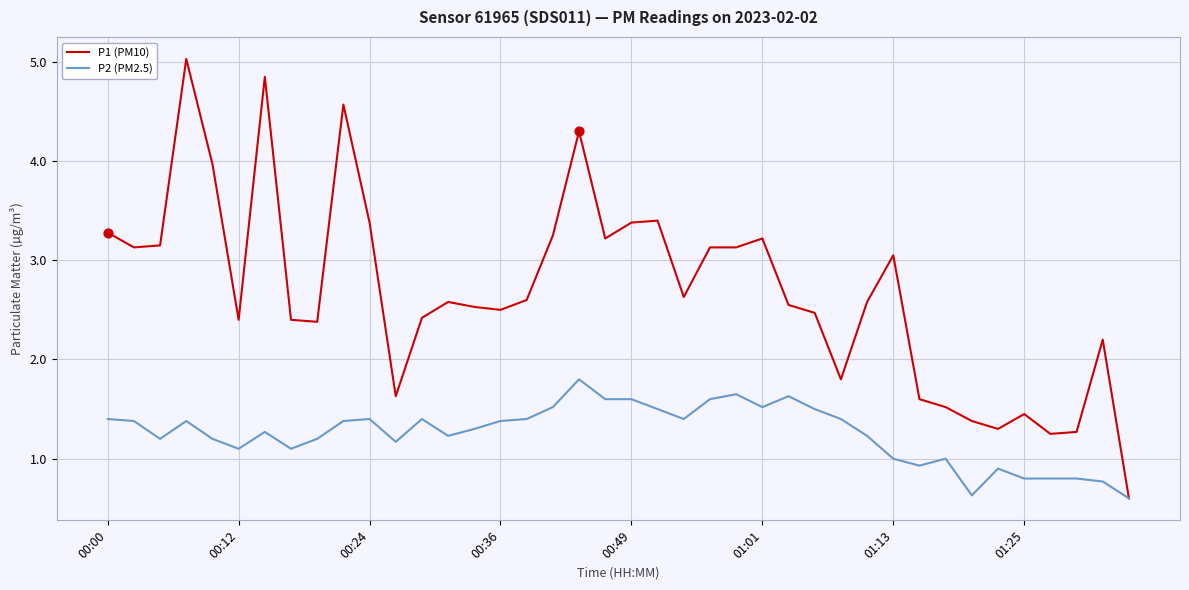

Which series has the largest range (max minus min)?

P1 (PM10)